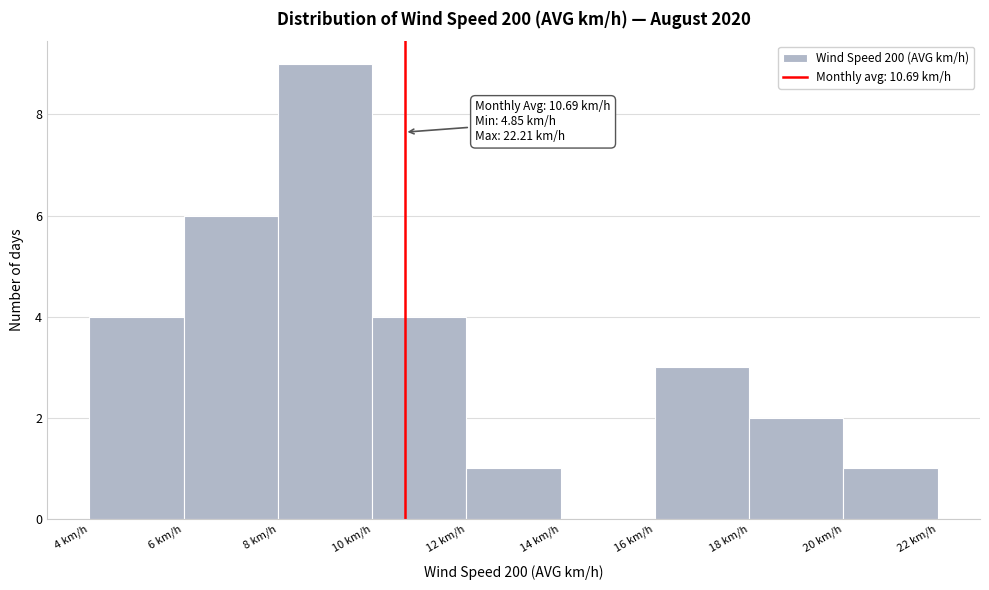

Over which range of the x-axis is the bar tallest?

8 to 10